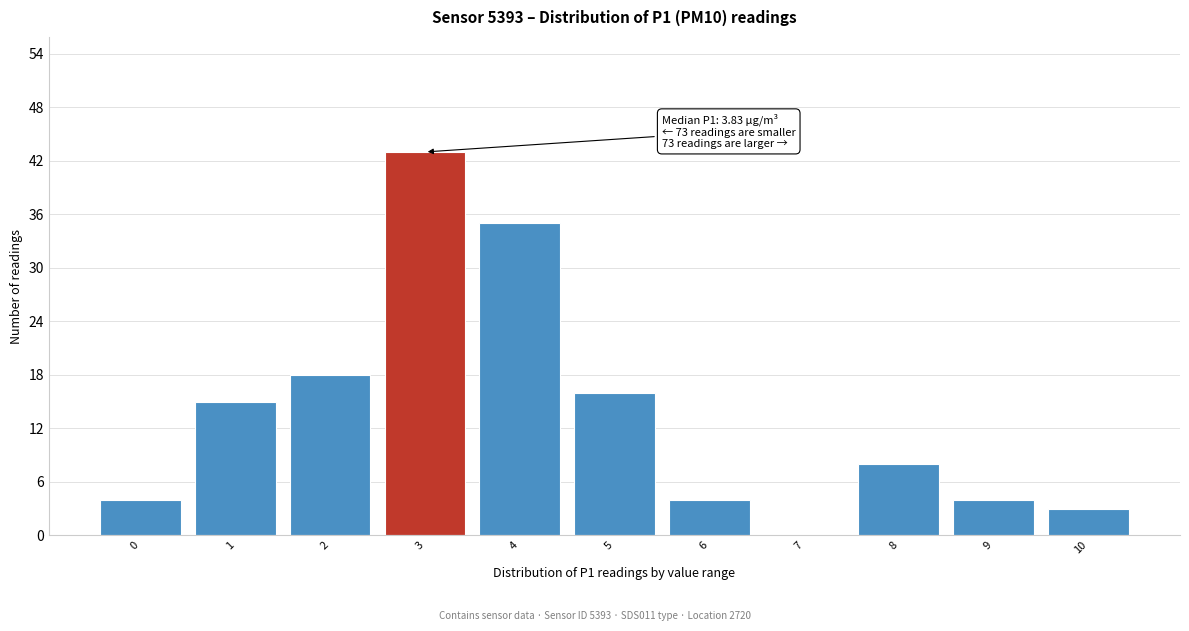

Reading left to right, extract all data points from this chart.

0=4	1=15	2=18	3=43	4=35	5=16	6=4	7=0	8=8	9=4	10=3